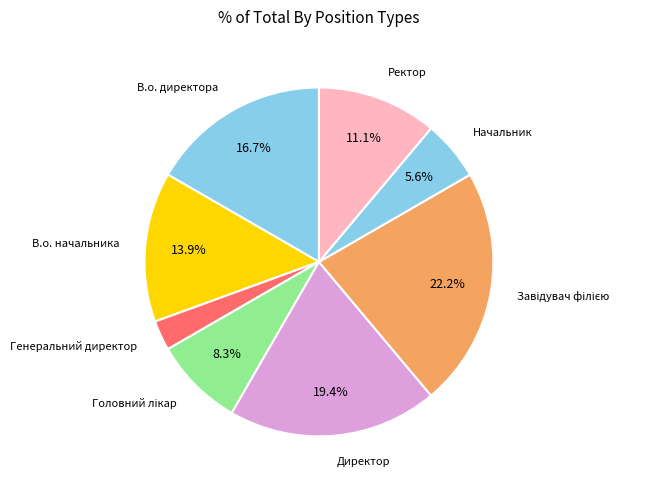

What is the smallest slice in the pie chart?

Генеральний директор